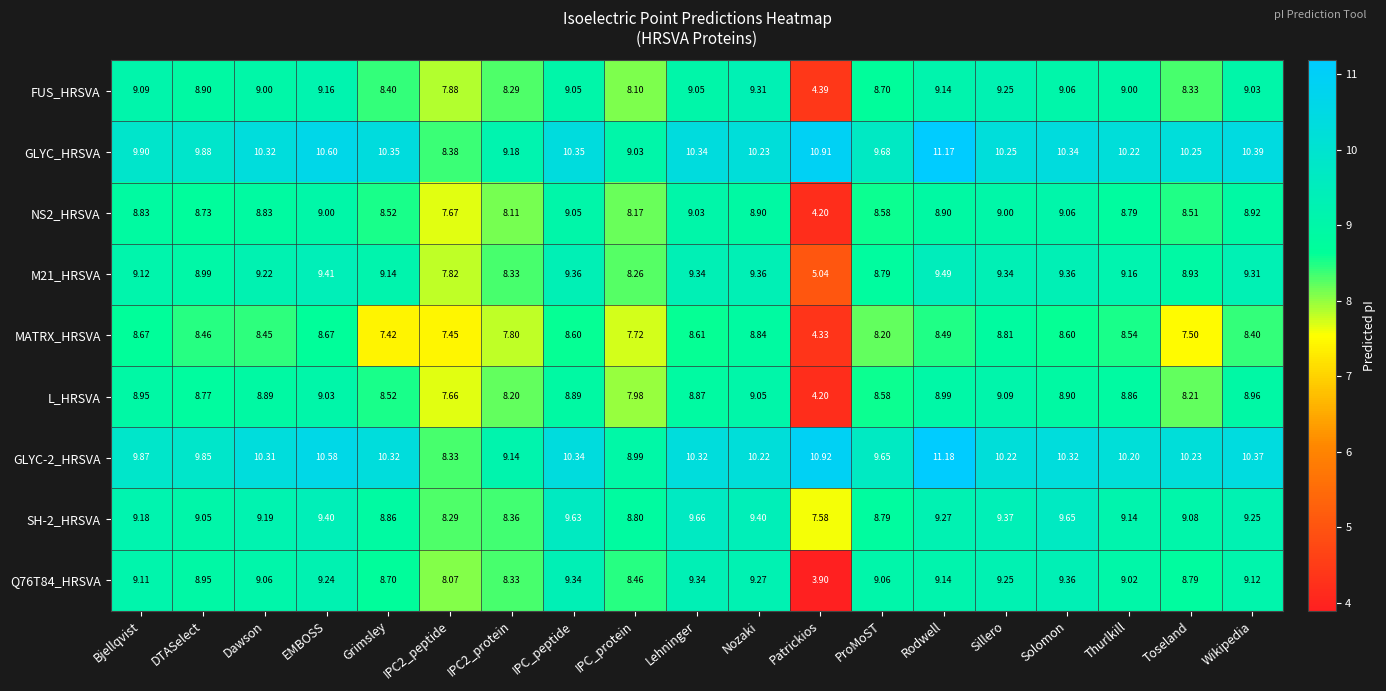

At which label does SH-2_HRSVA reach its peak?

Lehninger